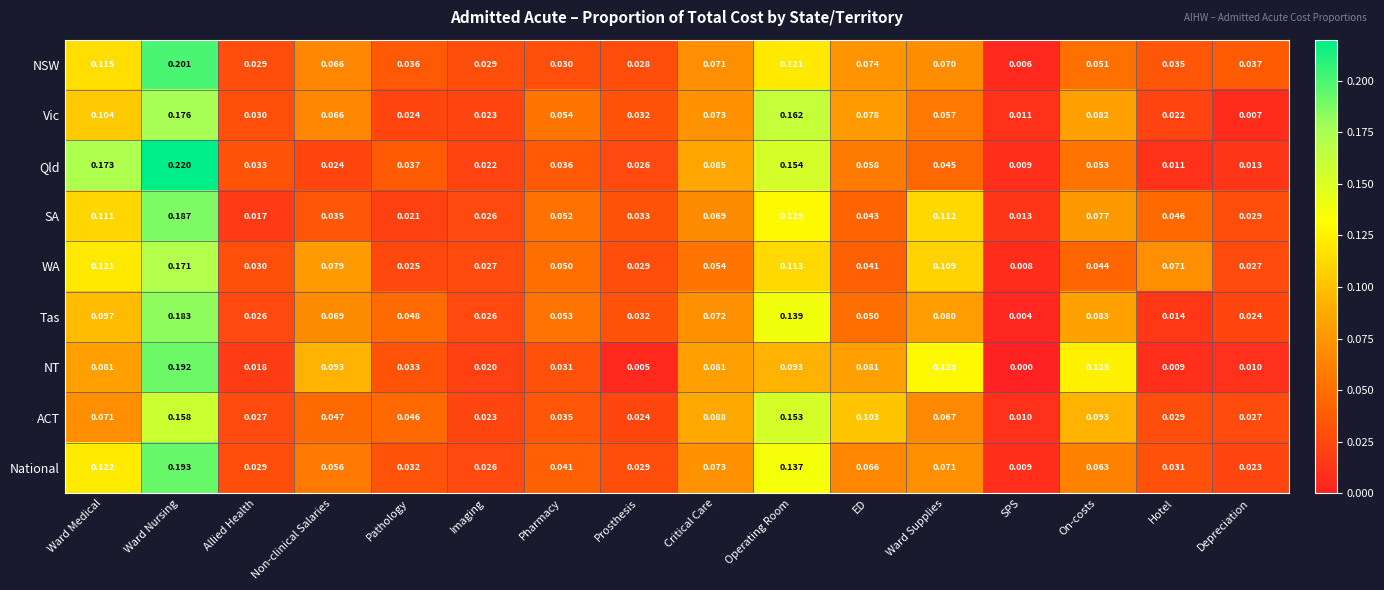

Count the number of categories in the chart.

16